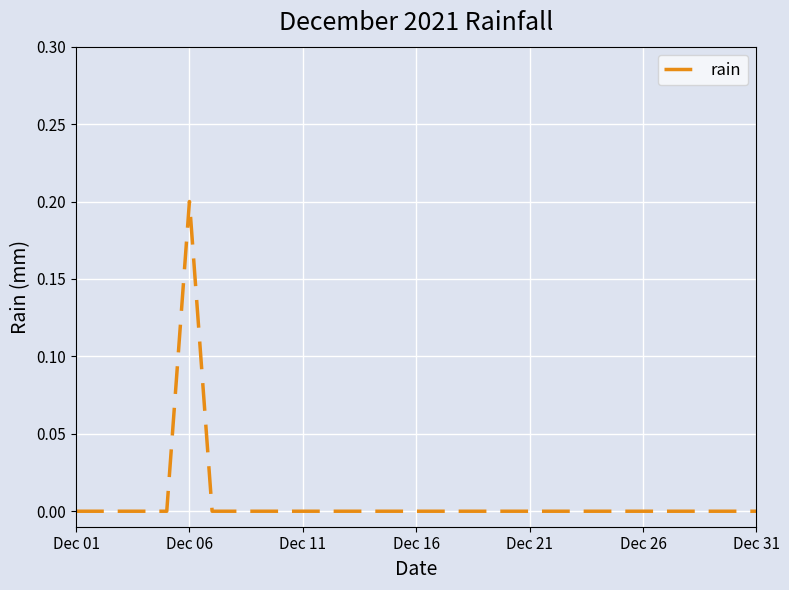

How many lines are shown in the chart?

1